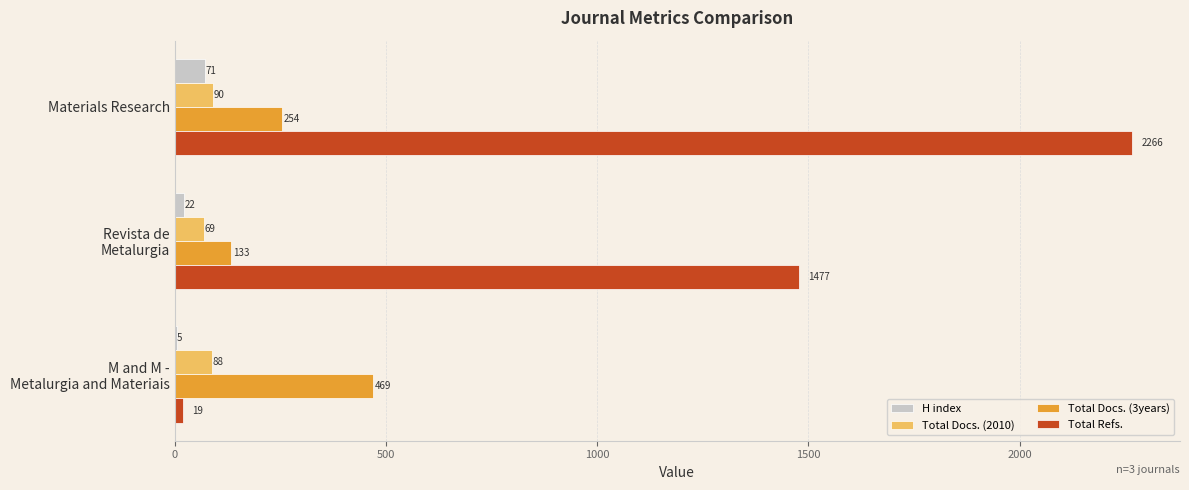

What is the sum of all Total Refs. values?

3762